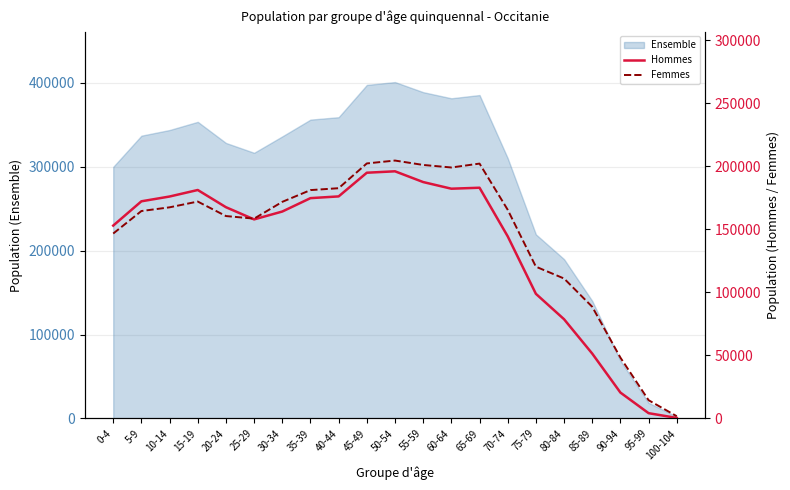

What position from the left is 20-24?

5